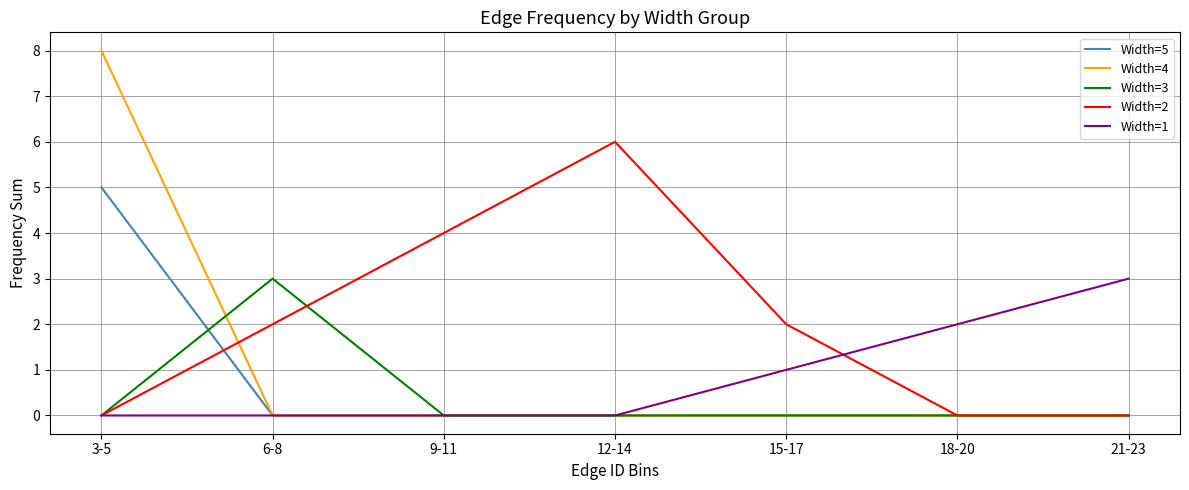

What is the maximum value shown in the chart?

8